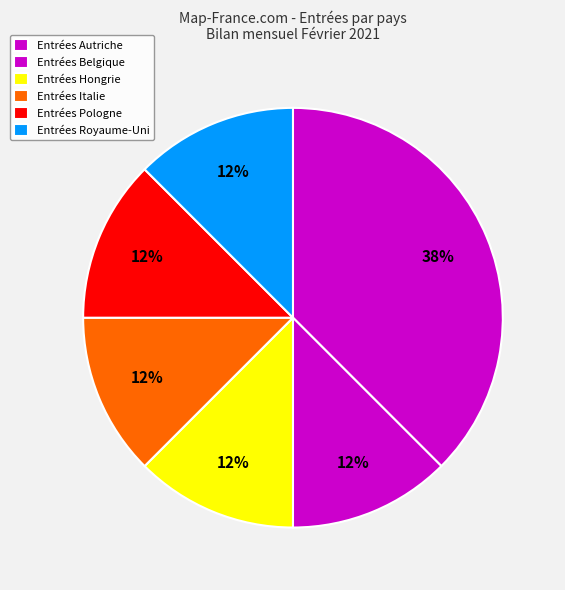

How many segments does this pie chart have?

6